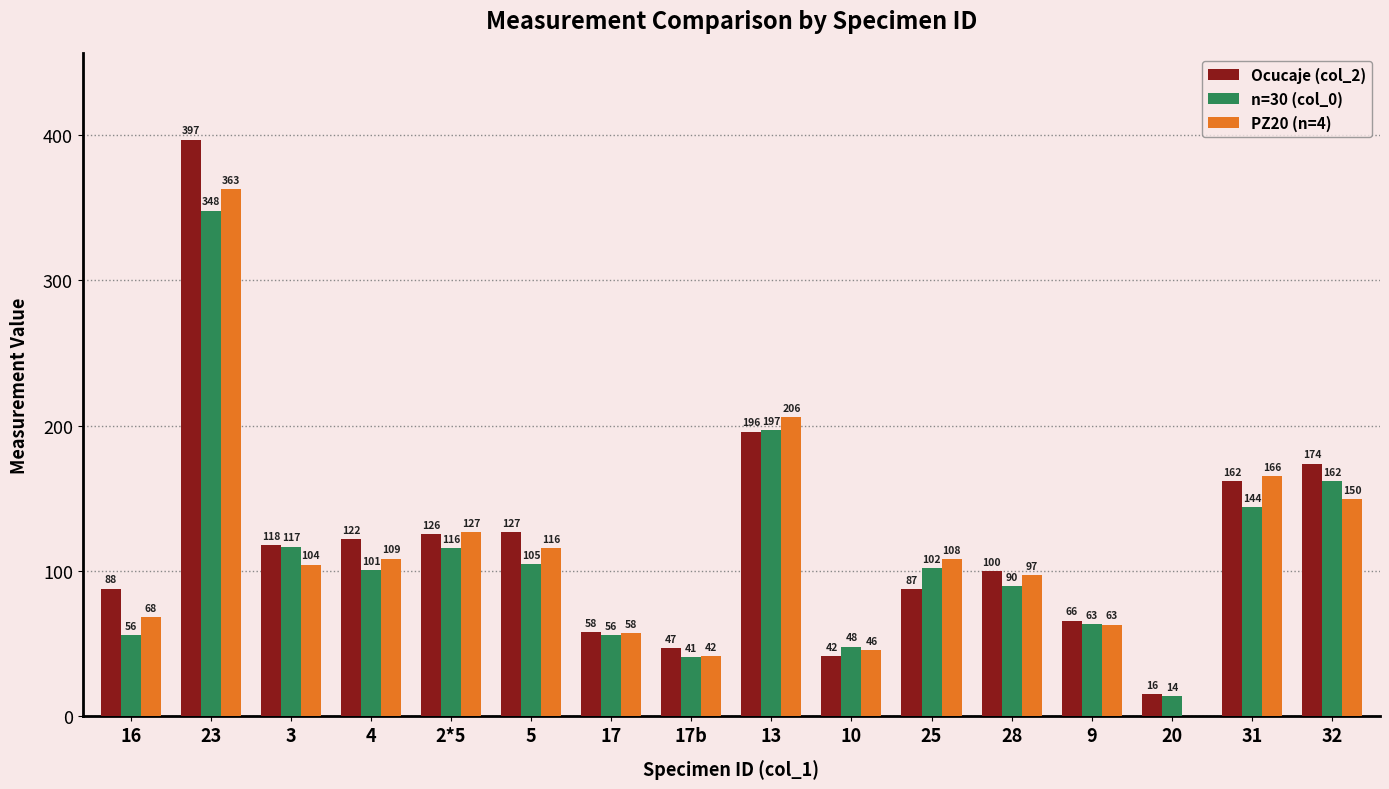

What is the sum of the Ocucaje (col_2) values at 31 and 9?

228.0